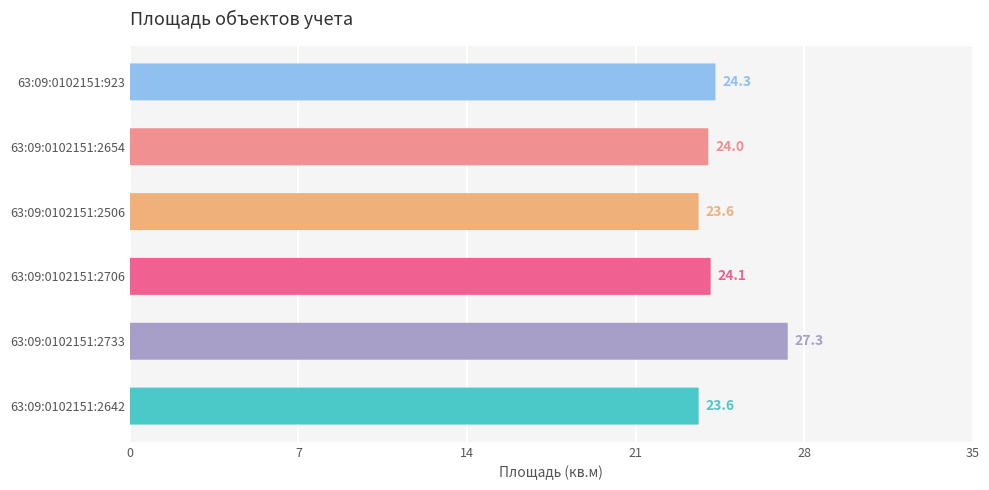

Does the chart contain stacked bars?

No